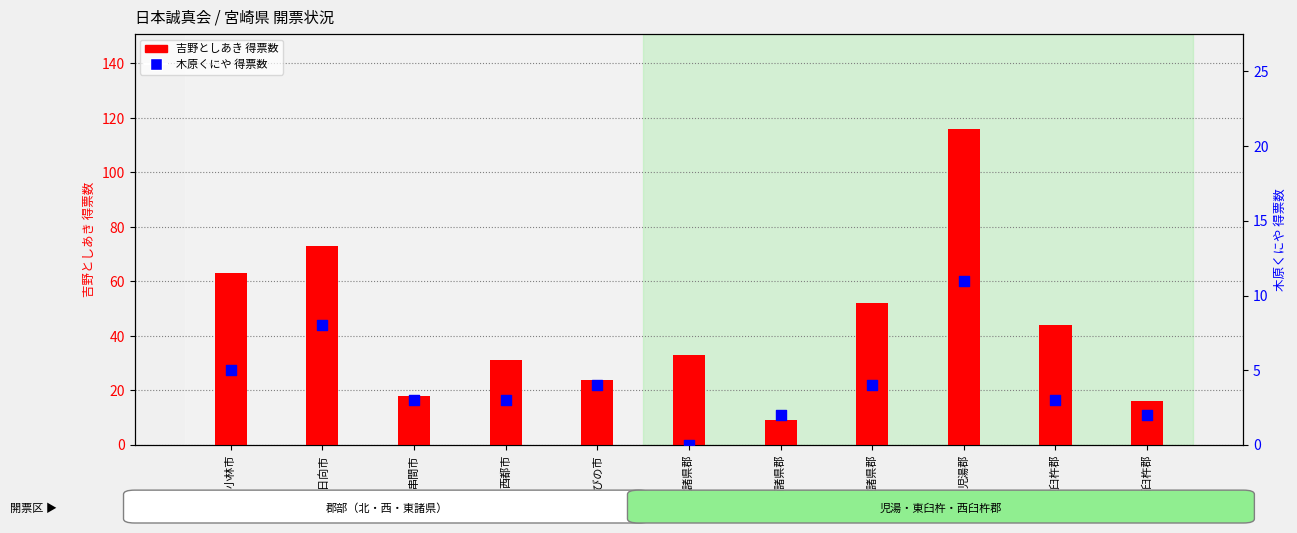

Is the value of 吉野としあき 得票数 at 串間市 greater than the value of 木原くにや 得票数 at 東諸県郡?

Yes